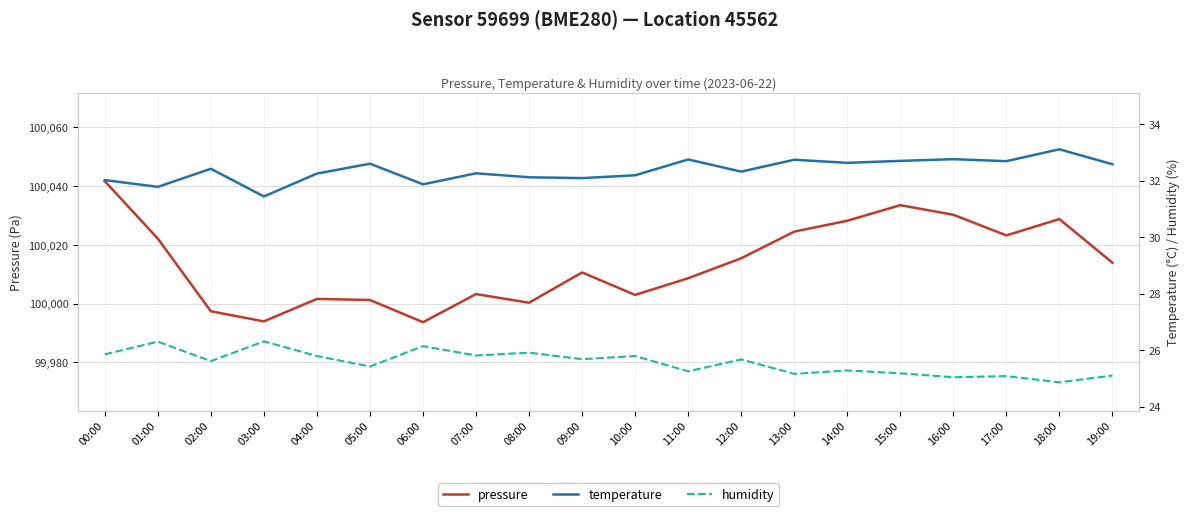

Is the value of humidity at 02:00 greater than the value of pressure at 05:00?

No